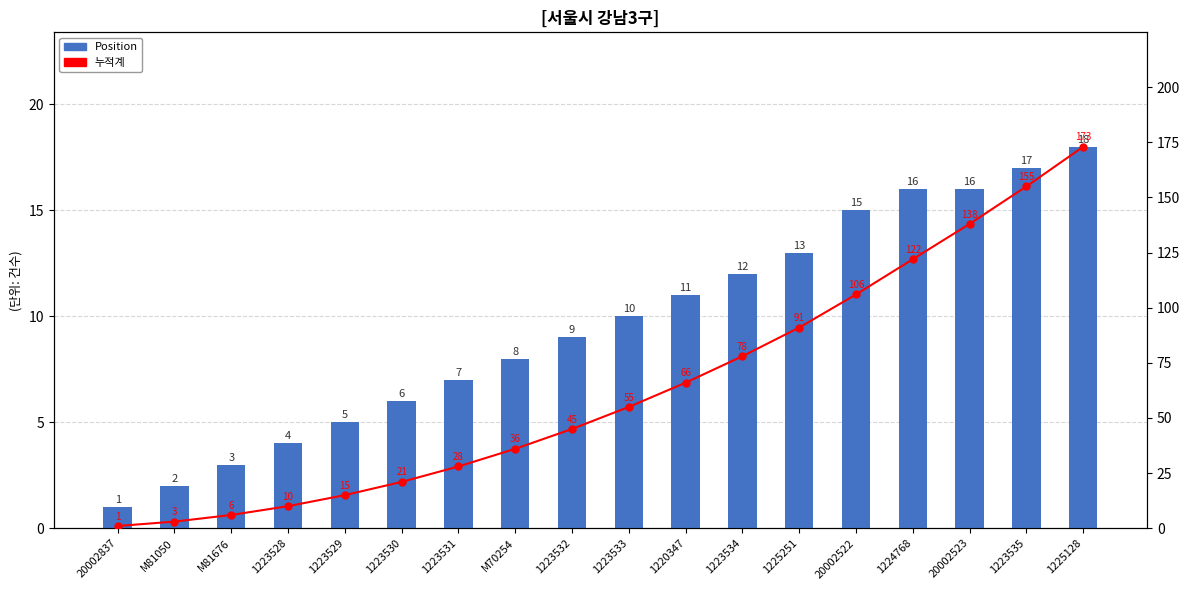

Where does the Position series first go above 10?

1220347